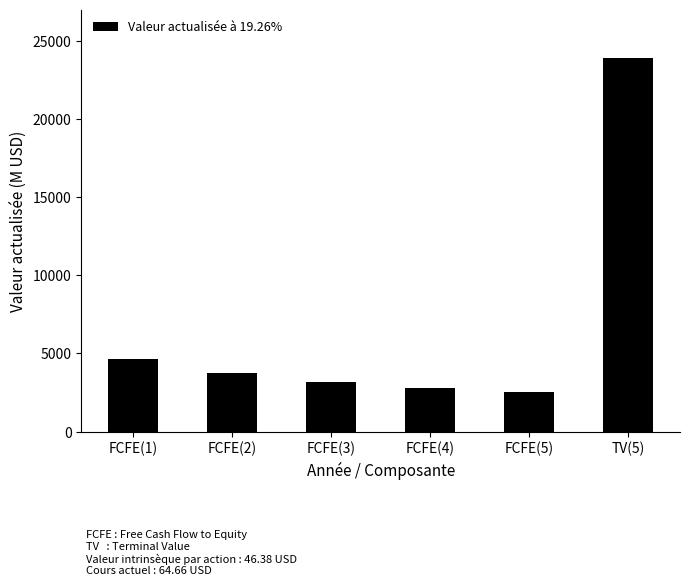

At which label does the data first exceed 3771?

FCFE(1)